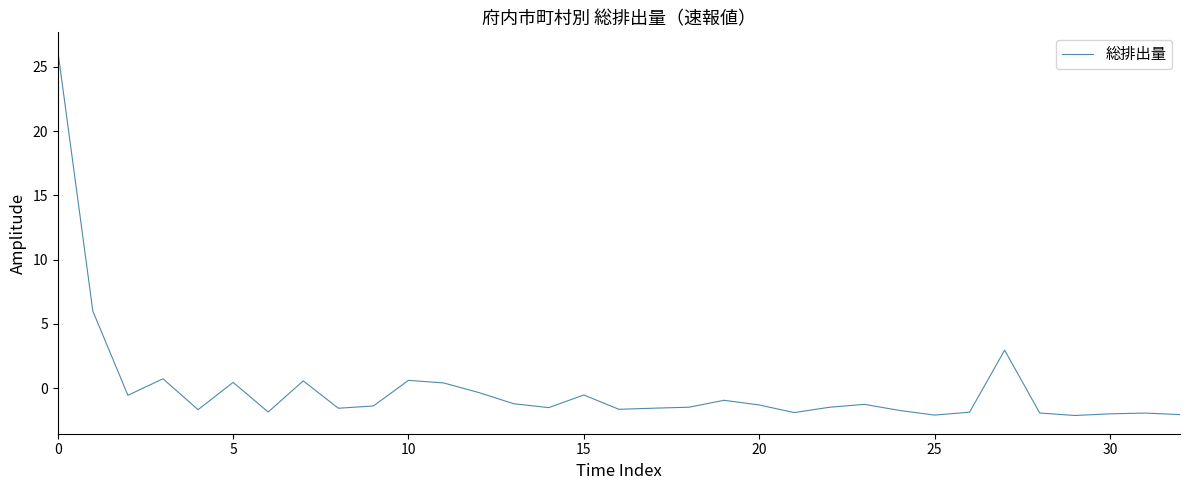

What is the greatest value displayed?

26.3